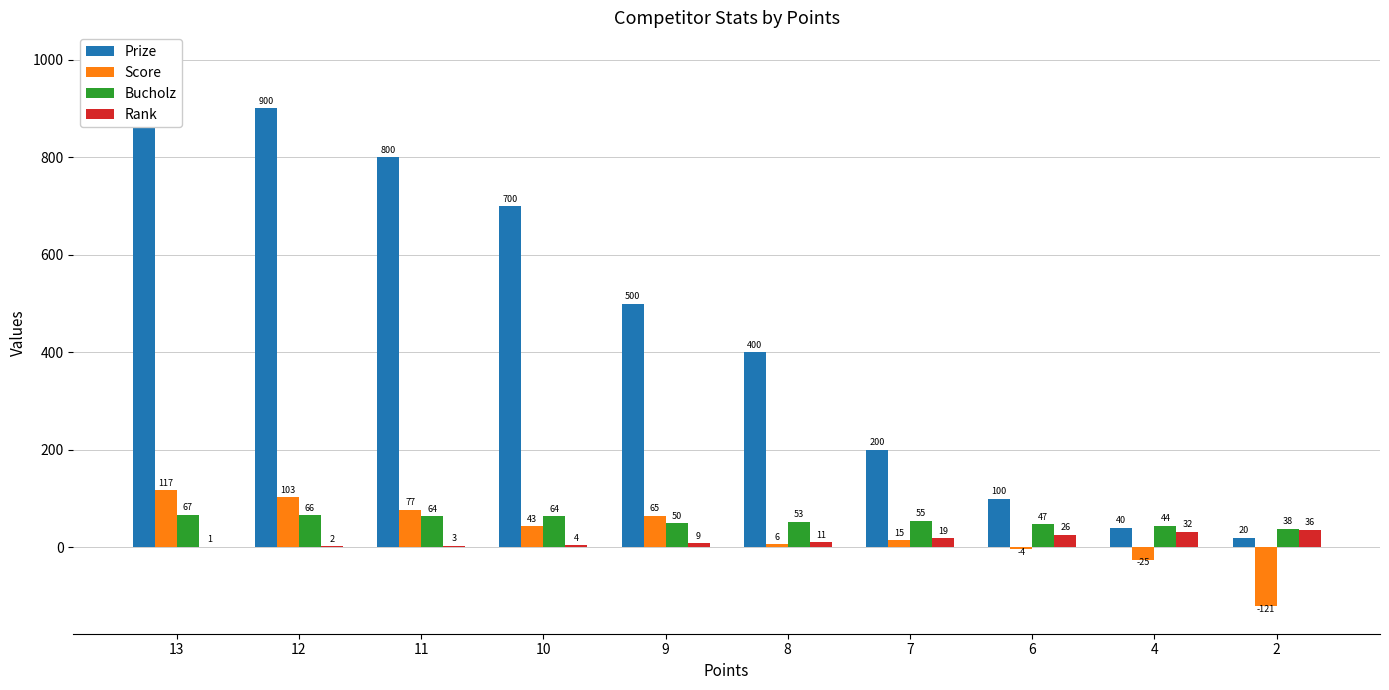

How many values in the Score series exceed 43?

4